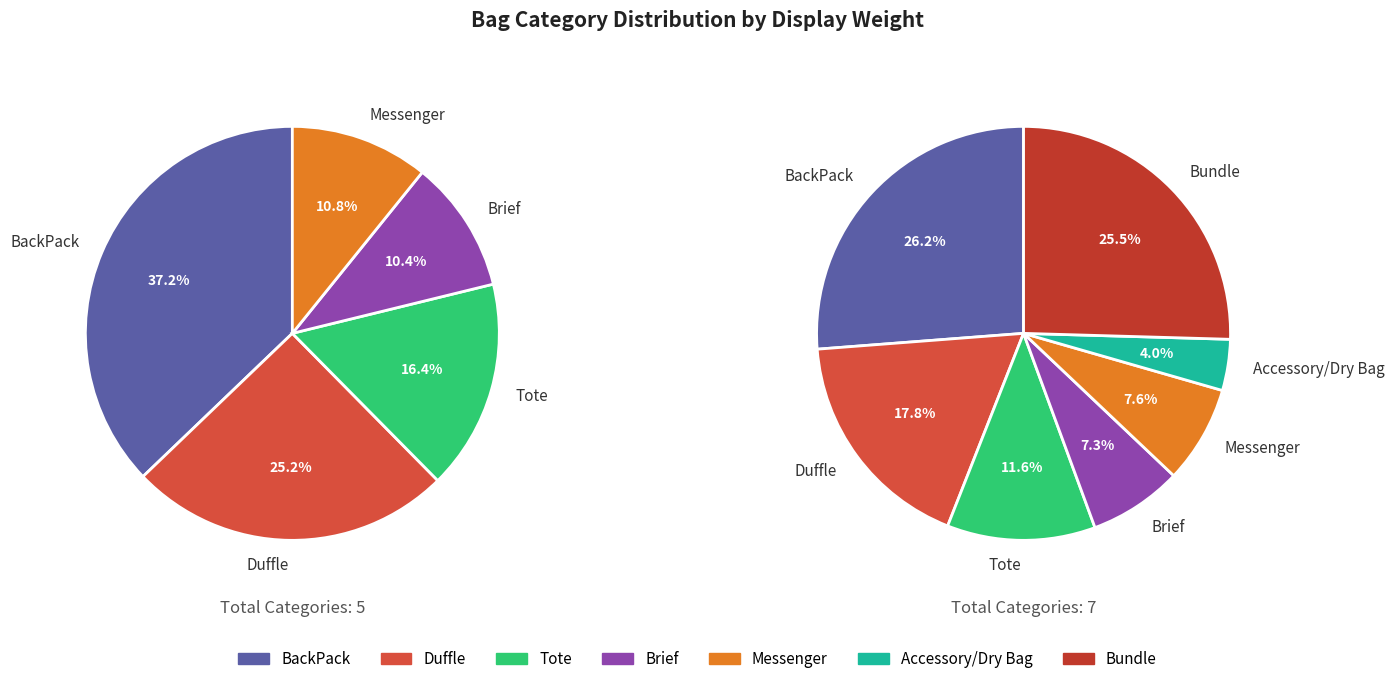

Rank the categories by value from highest to lowest.

BackPack, Bundle, Duffle, Tote, Messenger, Brief, Accessory/Dry Bag